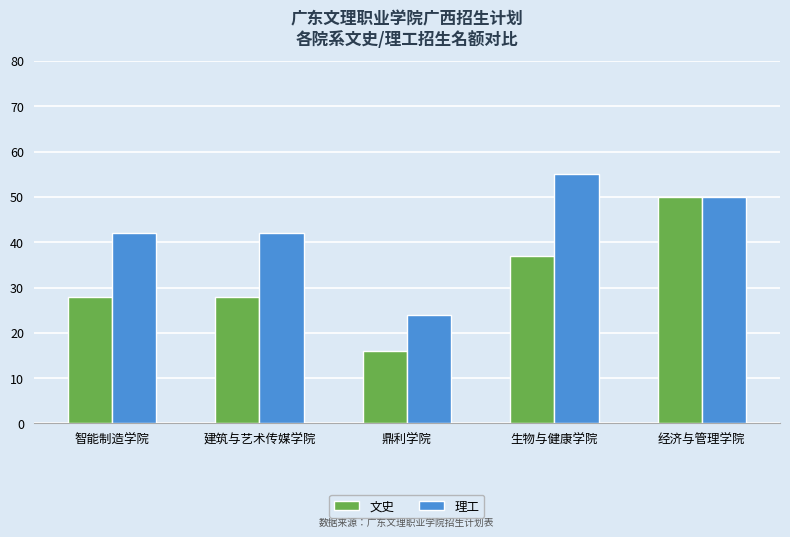

What is the lowest value of the 理工 series?

24